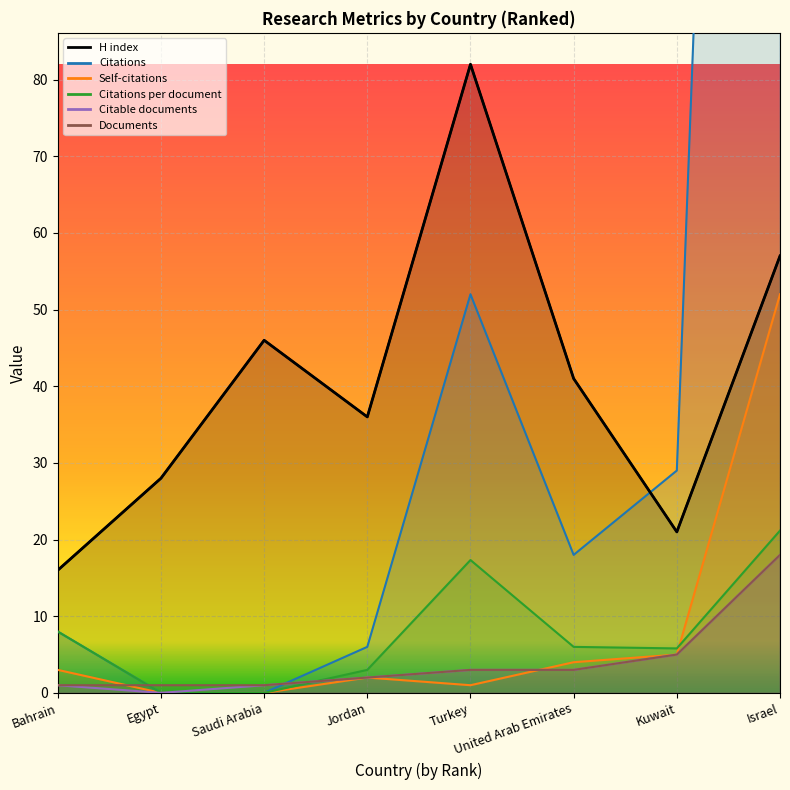

Between Saudi Arabia and Turkey, which series saw the biggest shift?

Citations